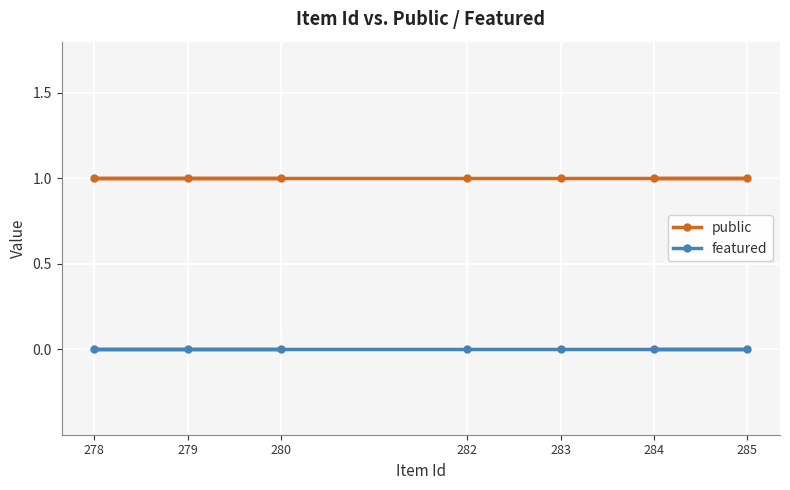

What is the total value across all series at 278?

1